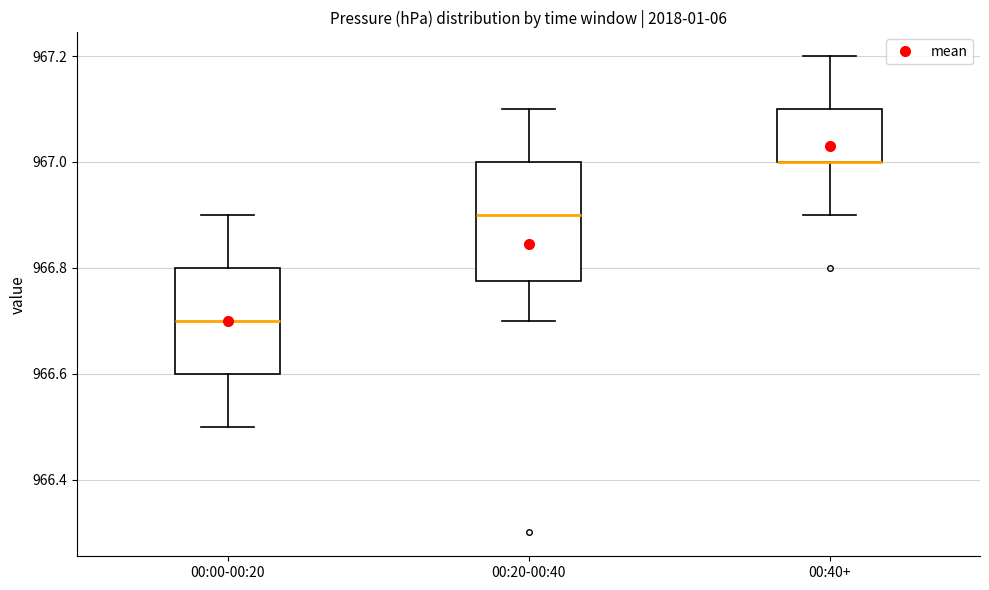

Reading left to right, read every box against the y-axis: the position of its median line, the range the box covers, and the ends of its whiskers. The values are not printed on the chart, so give them approximately, as read against the axis.

00:00-00:20: median 966.70, box 966.60 to 966.80, whiskers 966.50 to 966.90
00:20-00:40: median 966.90, box 966.78 to 967.00, whiskers 966.70 to 967.10
00:40+: median 967.00 (drawn on the box's lower edge), box 967.00 to 967.10, whiskers 966.90 to 967.20